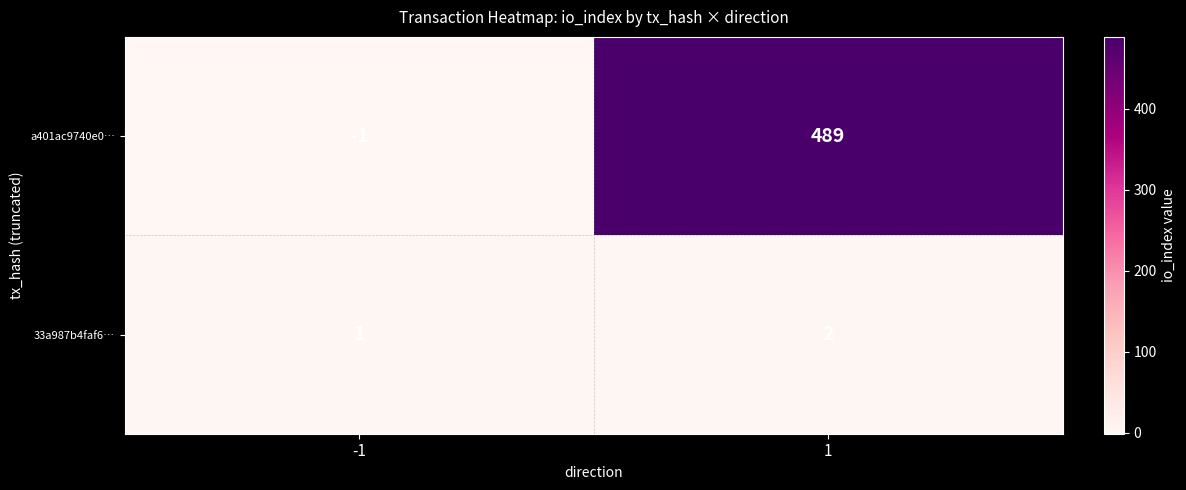

What is the sum of the 33a987b4faf6… values at 1 and -1?

3